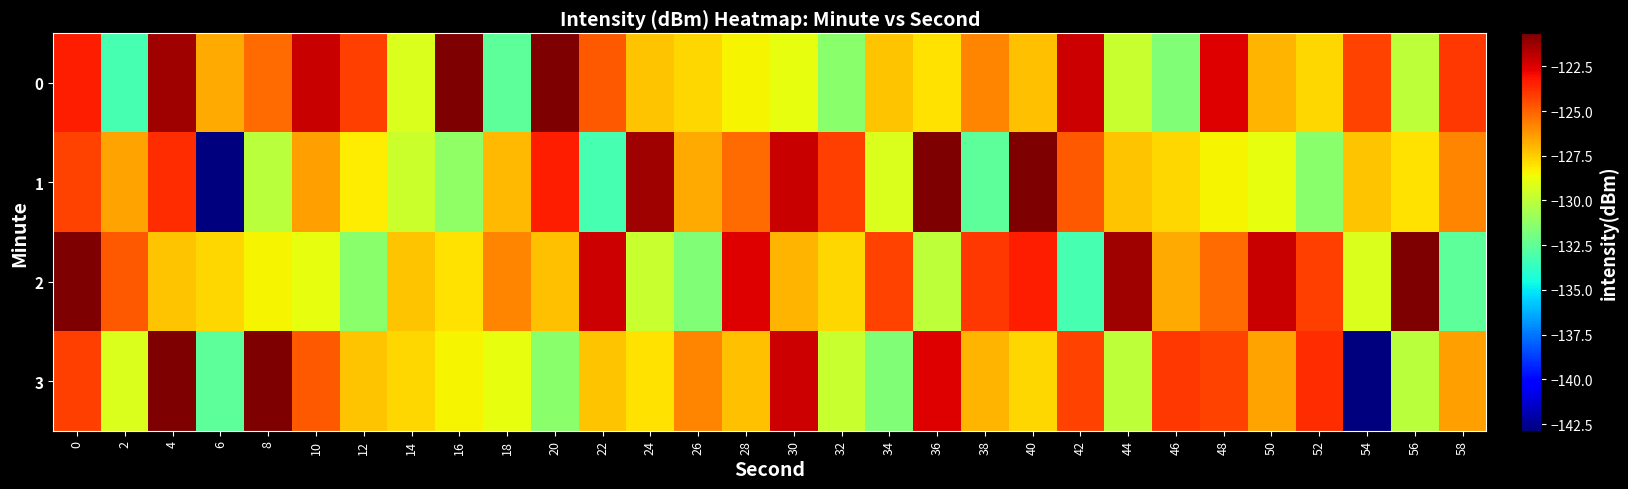

What is the total value across all series at 16?

-508.3